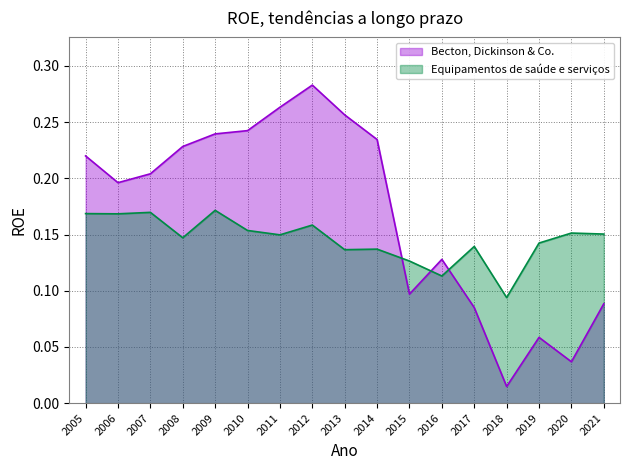

Count the number of data series in this chart.

2